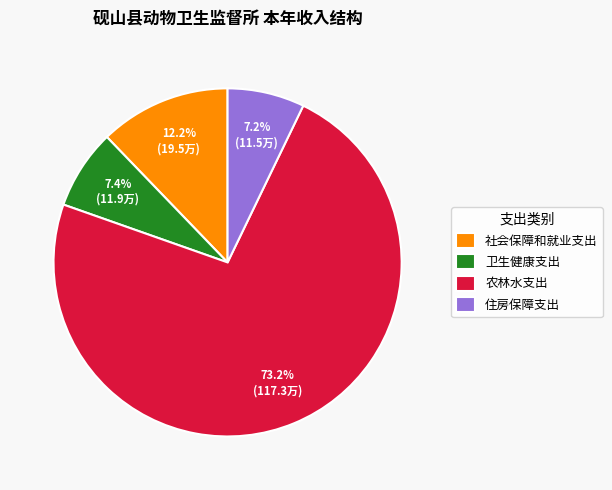

Is it true that 农林水支出 is 61% of the pie?

False